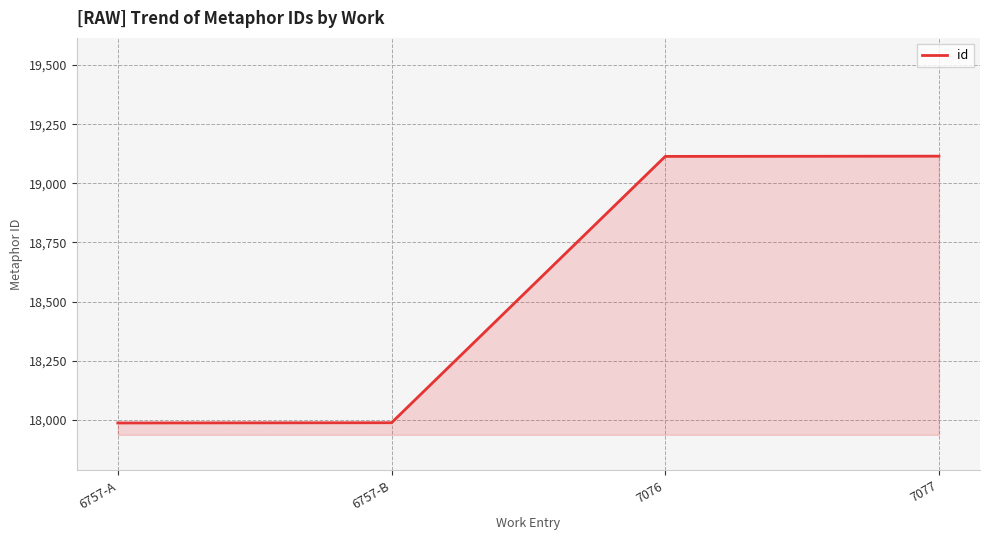

What position from the right is 6757-B?

3